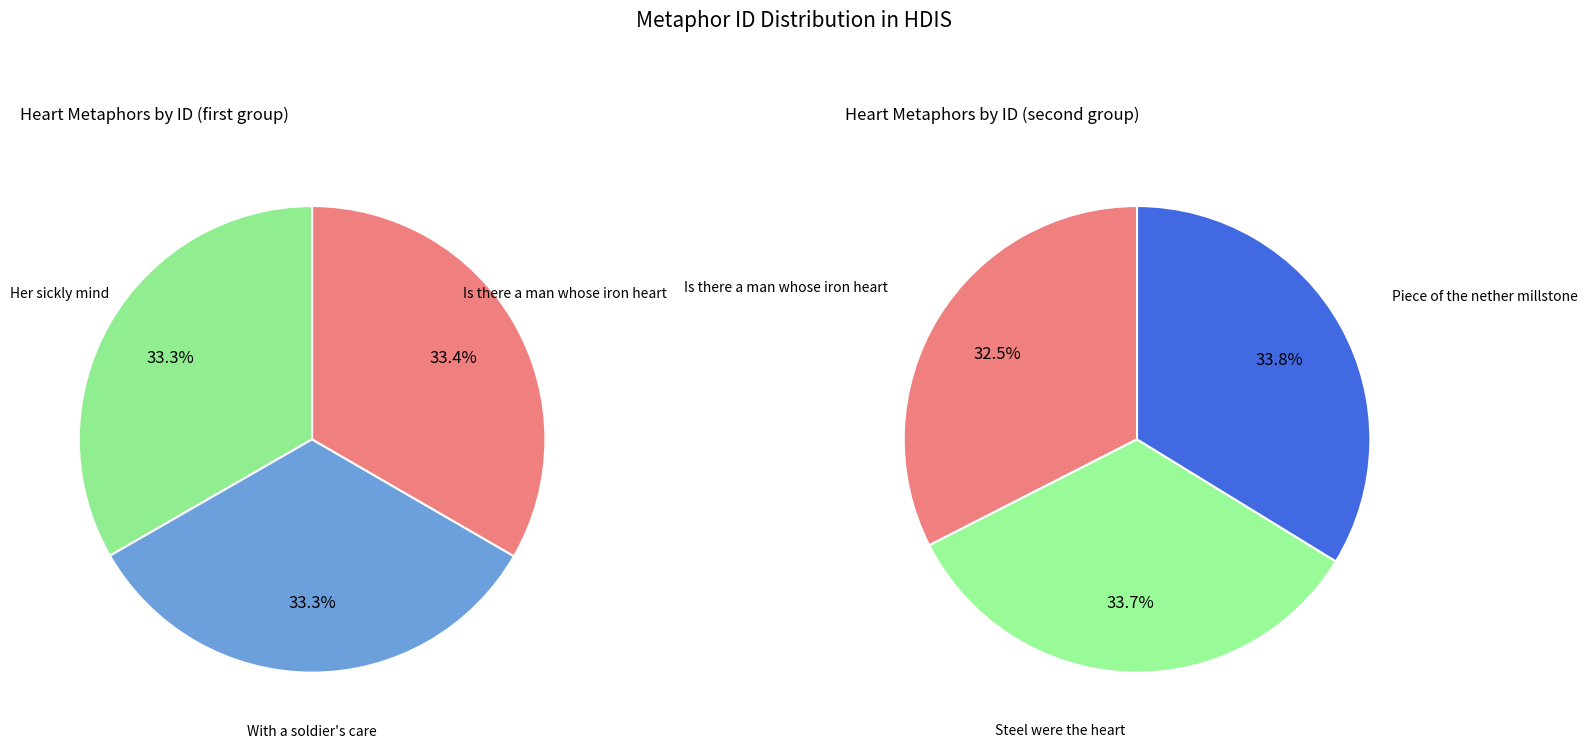

Is there any slice that represents more than half of the pie?

No